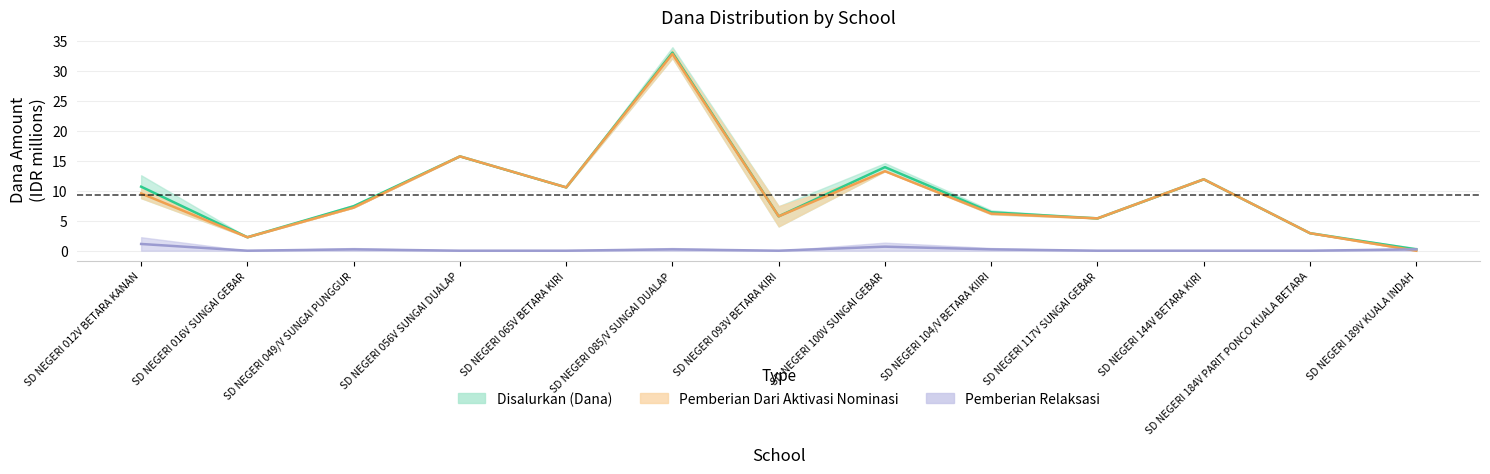

What is the value of the Pemberian point at the 8th from the left?

13.3